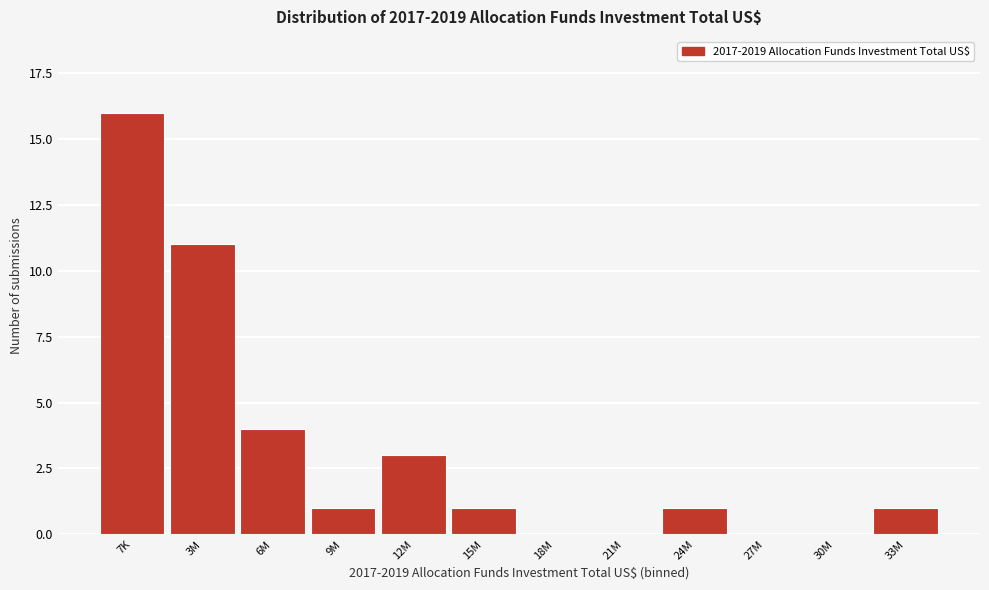

Reading left to right, extract all data points from this chart.

7K=16	3M=11	6M=4	9M=1	12M=3	15M=1	18M=0	21M=0	24M=1	27M=0	30M=0	33M=1